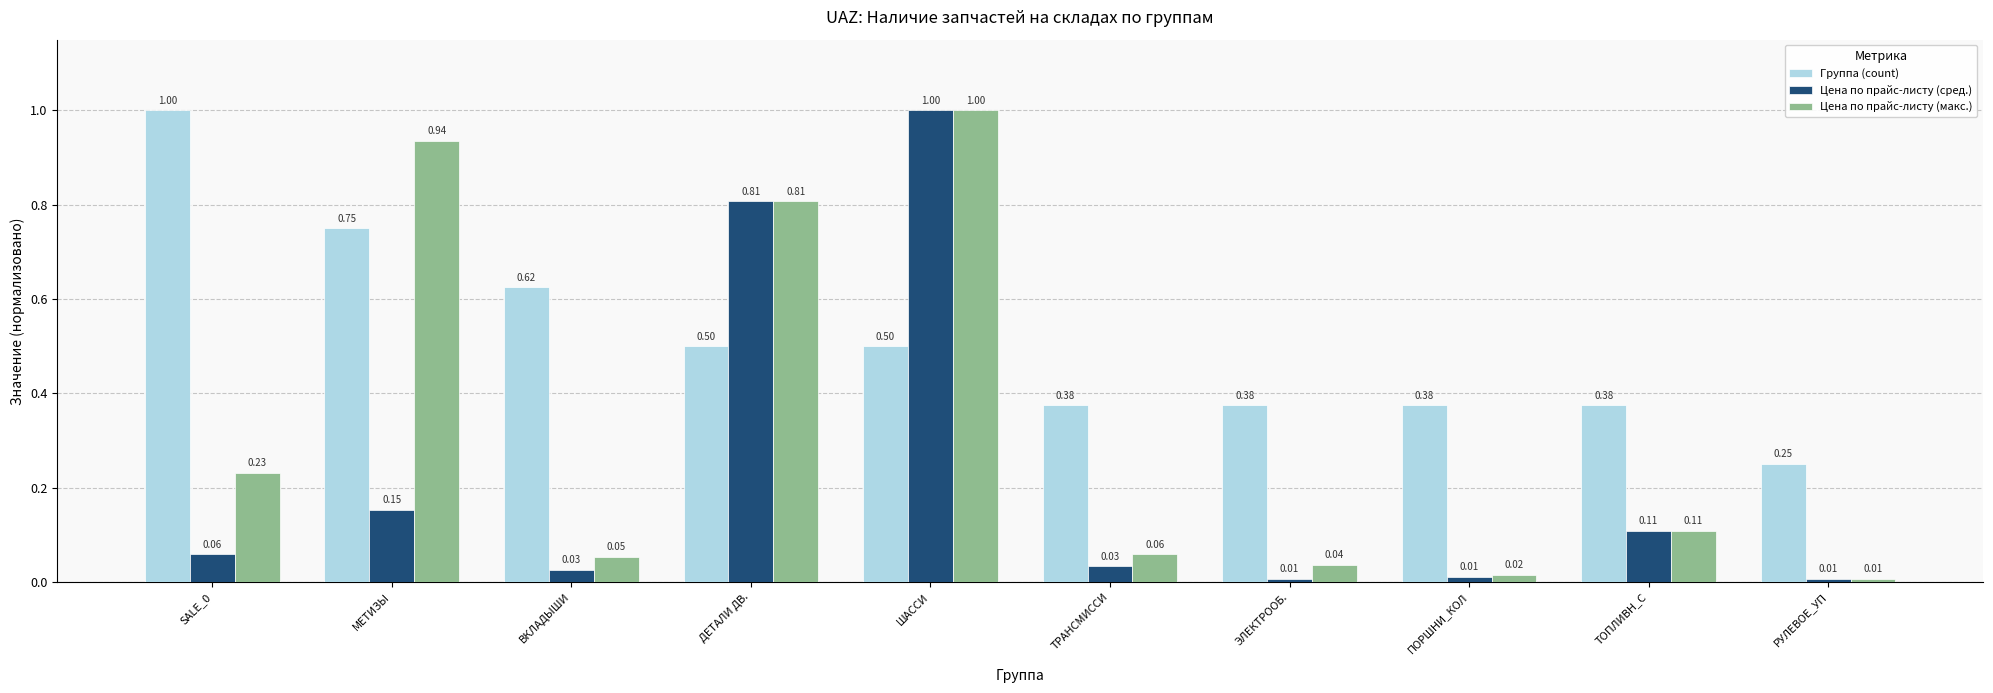

At which category is the sum across all series the highest?

ШАССИ